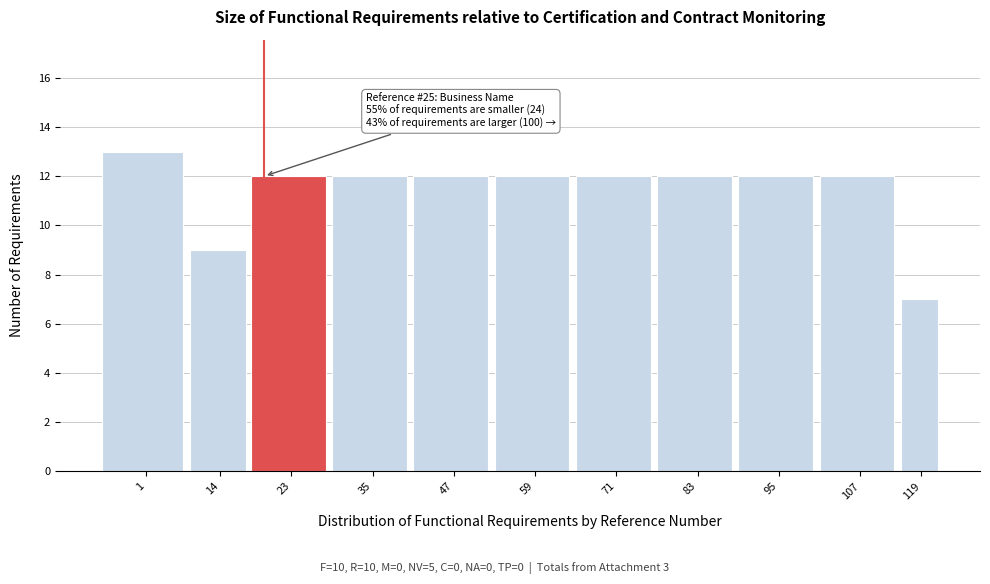

Reading left to right, list all the values displayed in this chart.

13	9	12	12	12	12	12	12	12	12	7